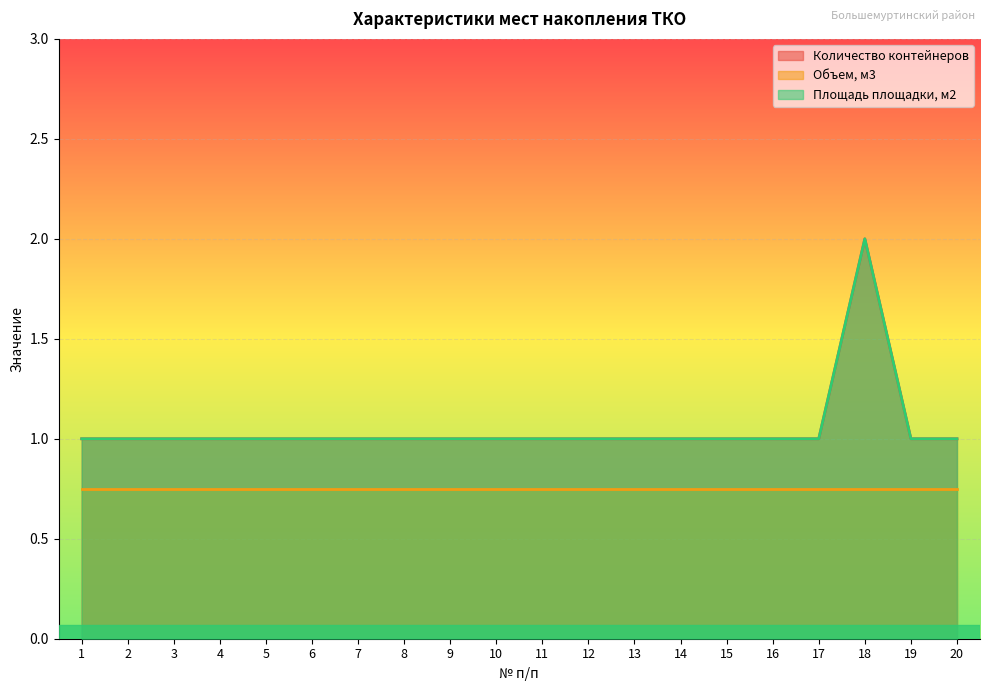

What is the maximum value shown in the chart?

2